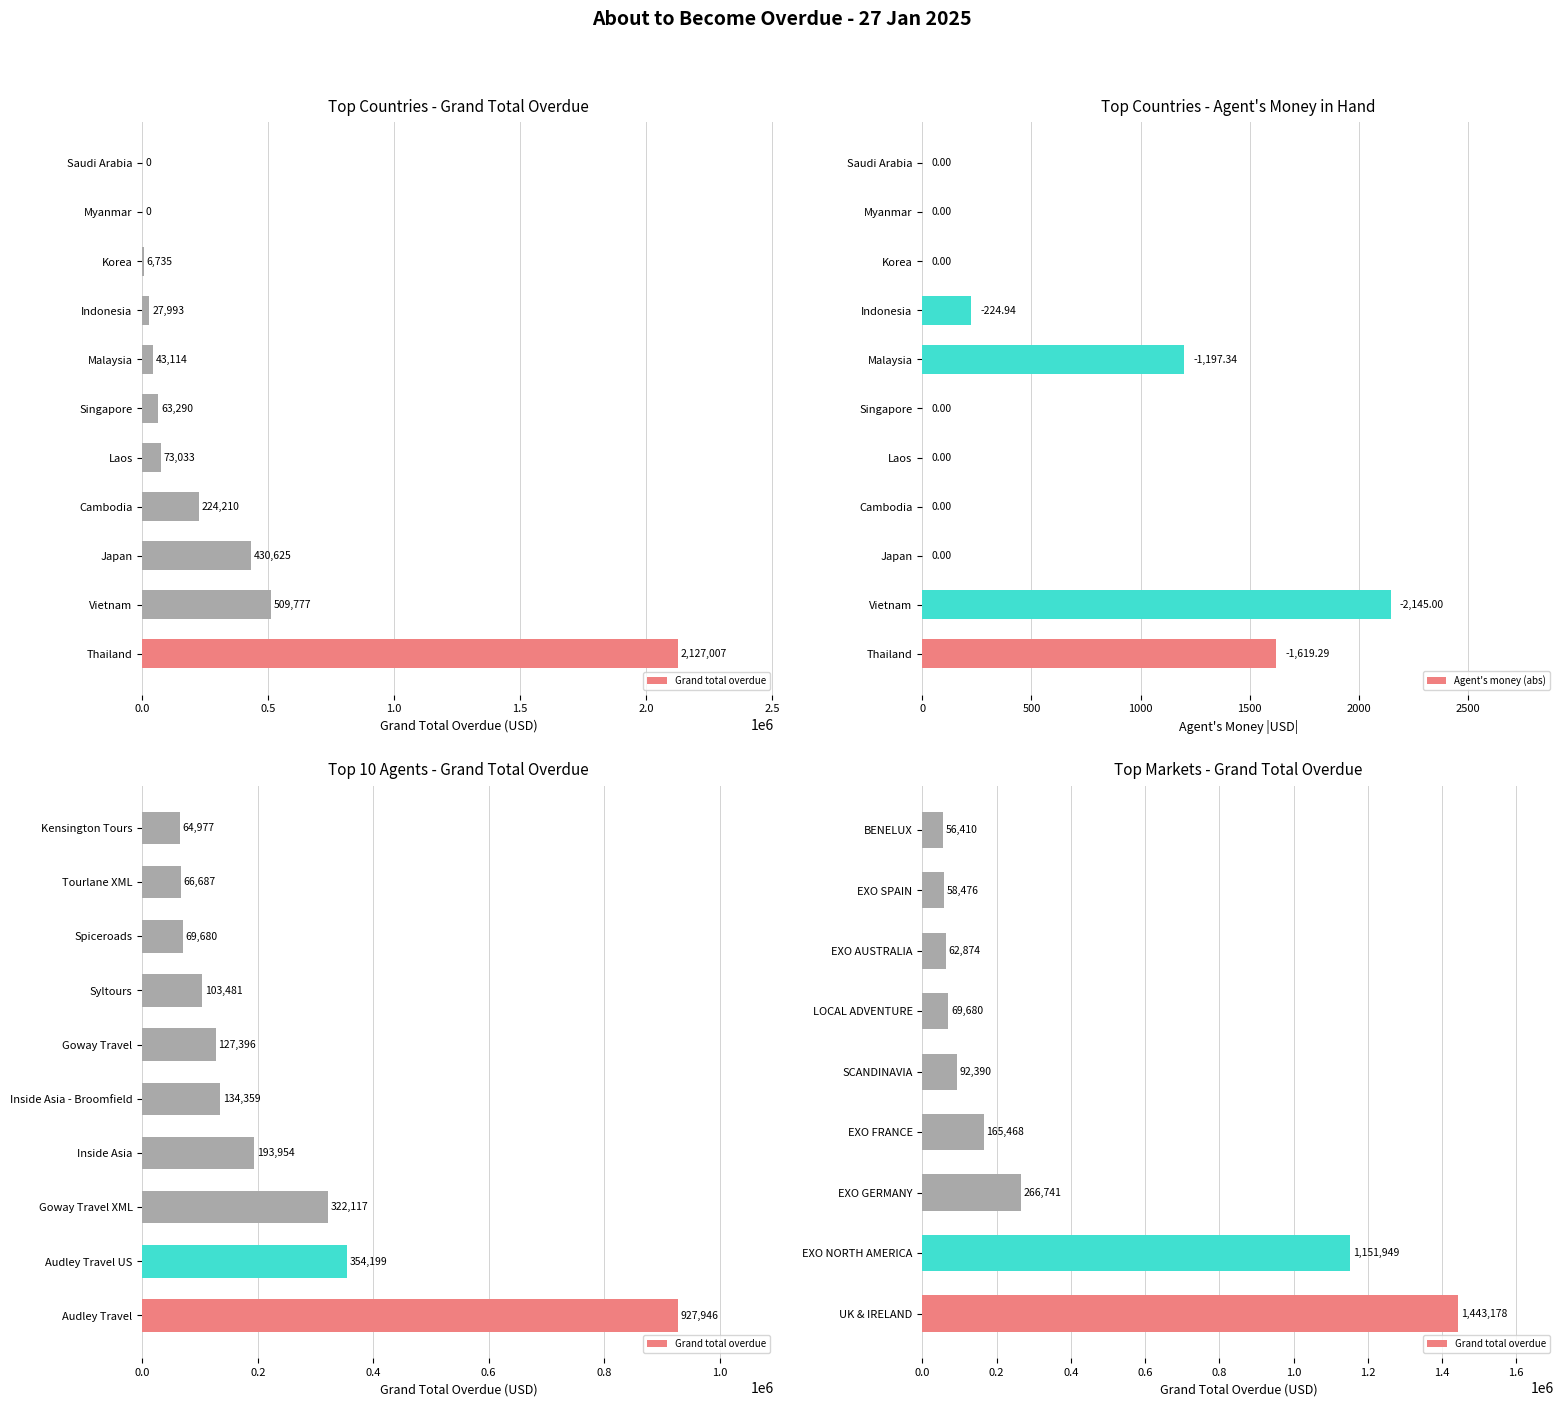

The value of Agent's money (money in hand) at Saudi Arabia is 0.0. True or false?

True